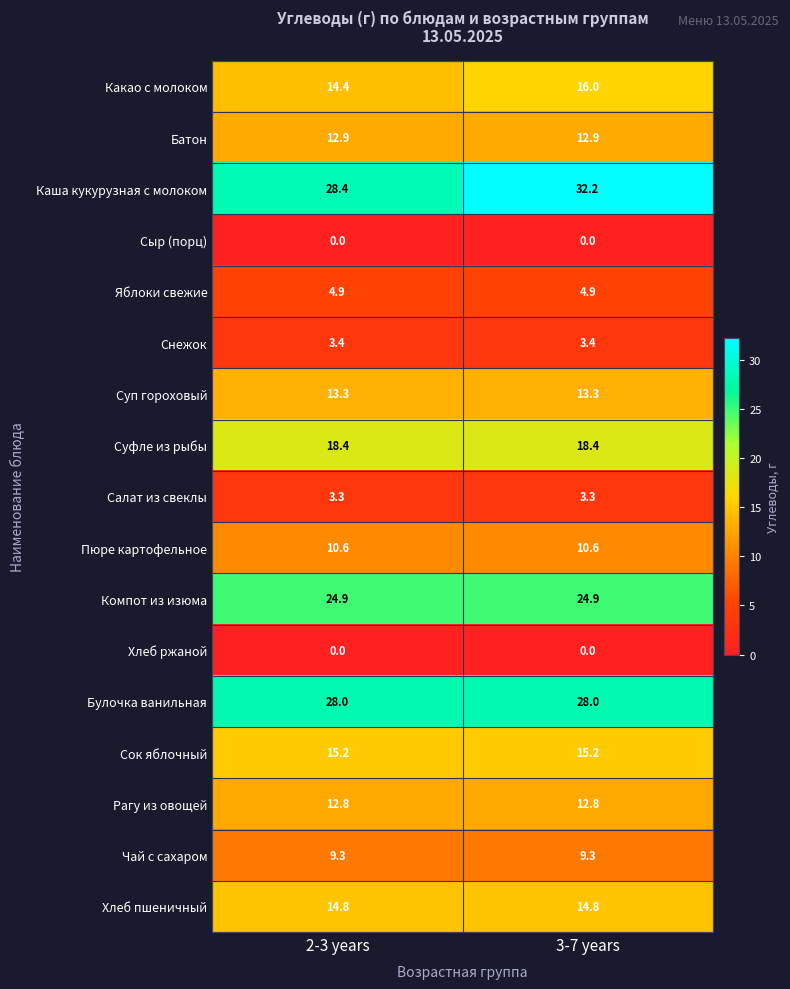

What is the spread (max minus min) of values at 2-3 years?

28.4